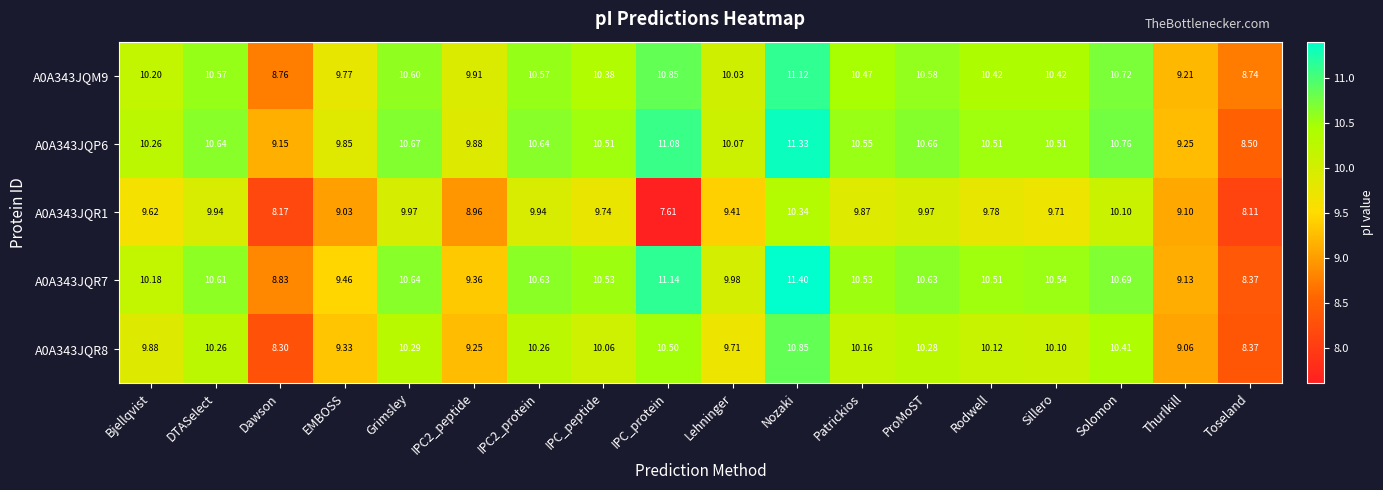

At which label does A0A343JQR1 first exceed 9?

Bjellqvist